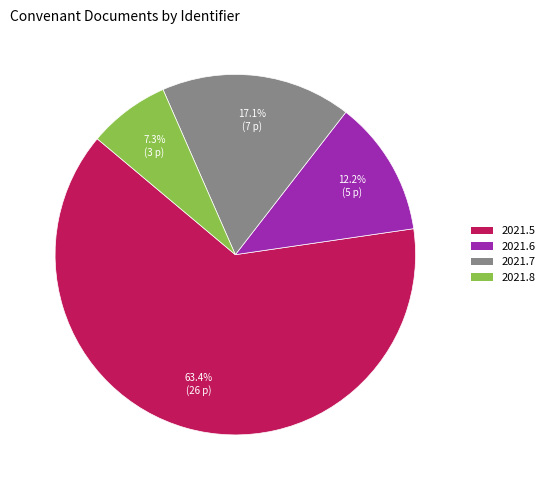

Combined, what portion of the pie is 2021.5 and 2021.7?

80.5%